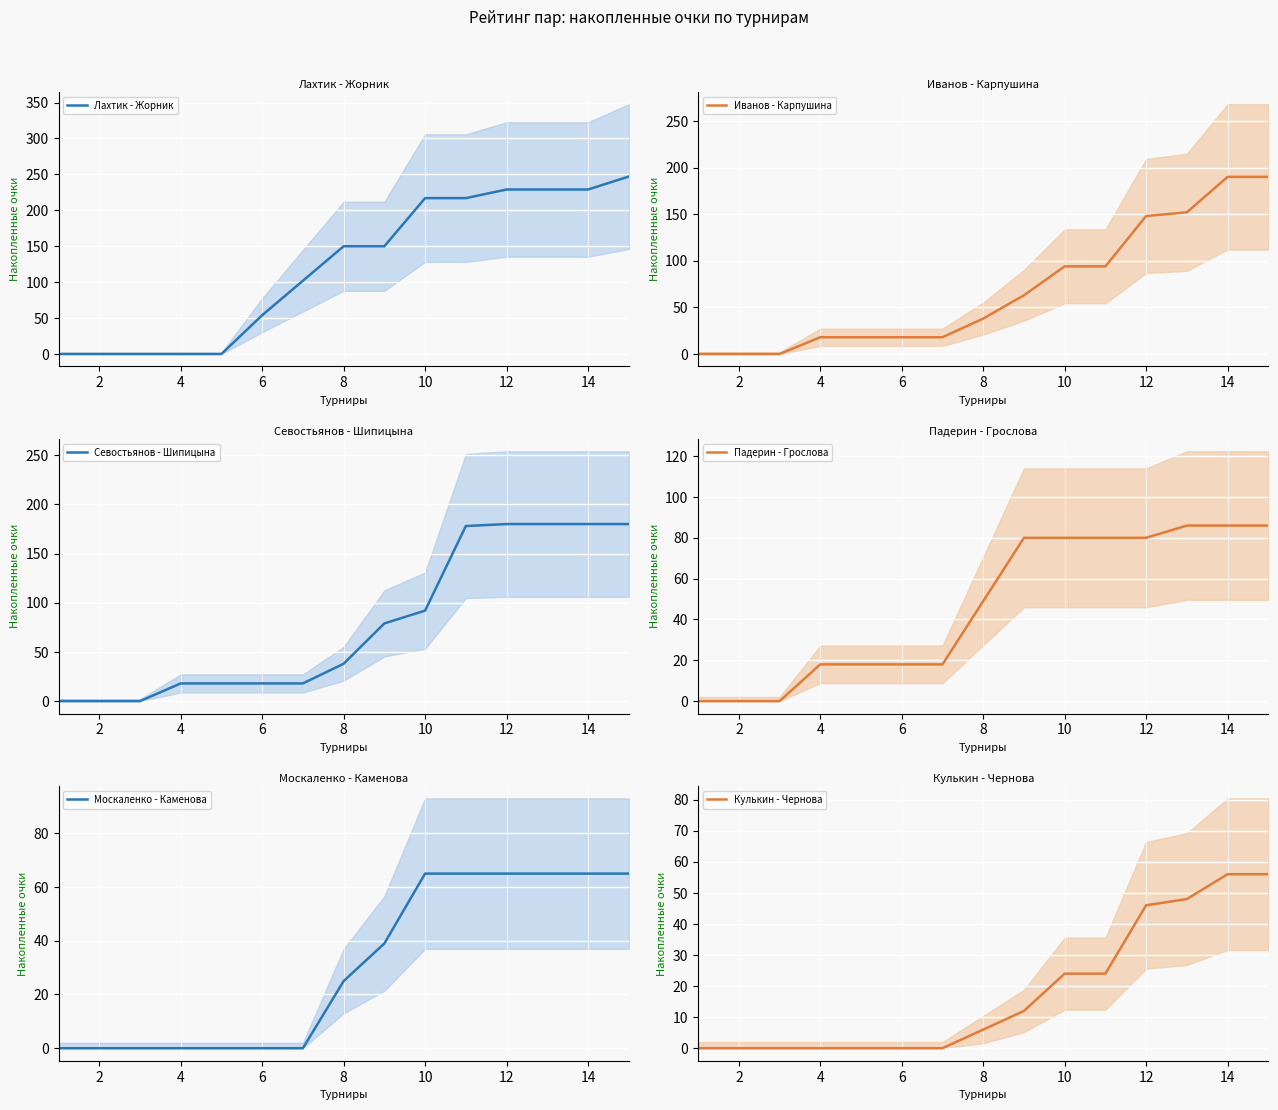

True or false: Иванов - Карпушина and Кулькин - Чернова intersect in this chart.

False